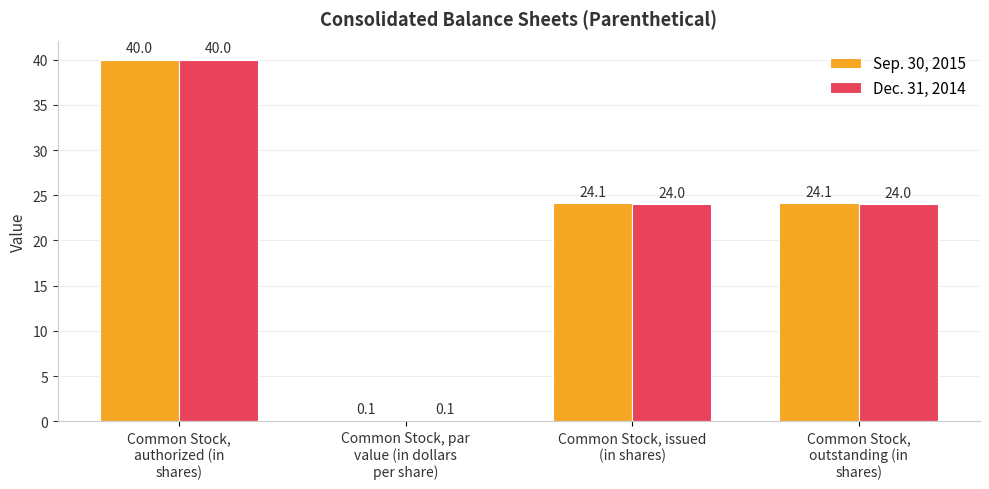

At which label does Sep. 30, 2015 reach its peak?

Common Stock,
authorized (in
shares)